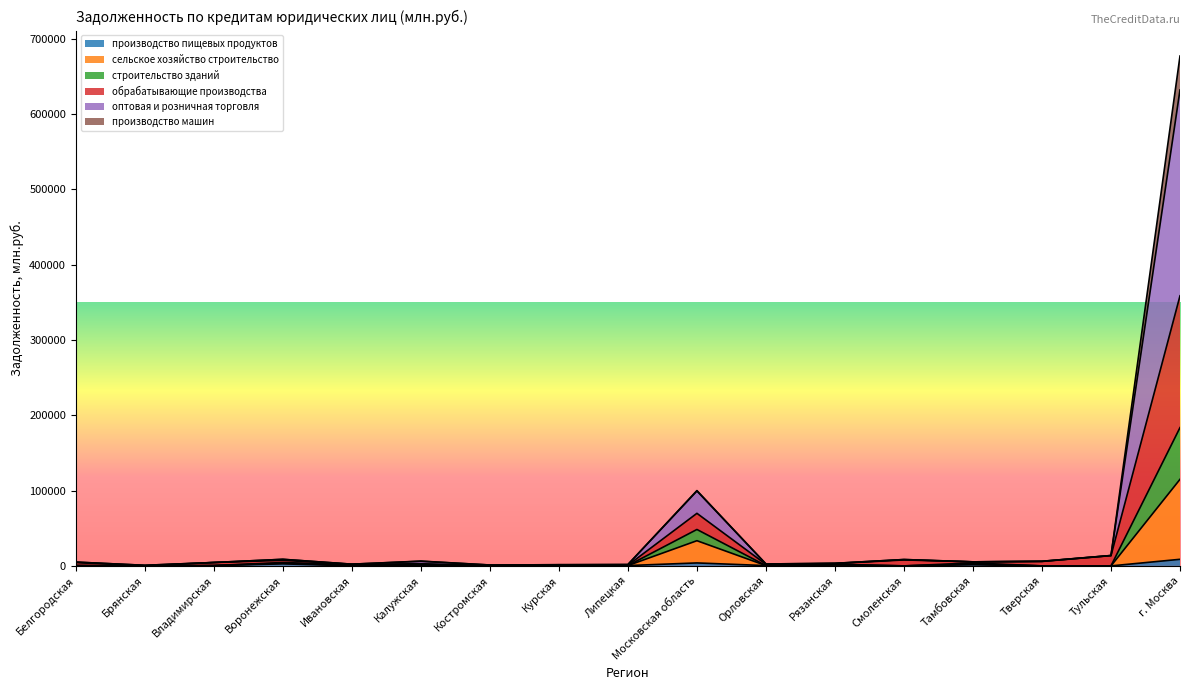

How many lines are shown in the chart?

6